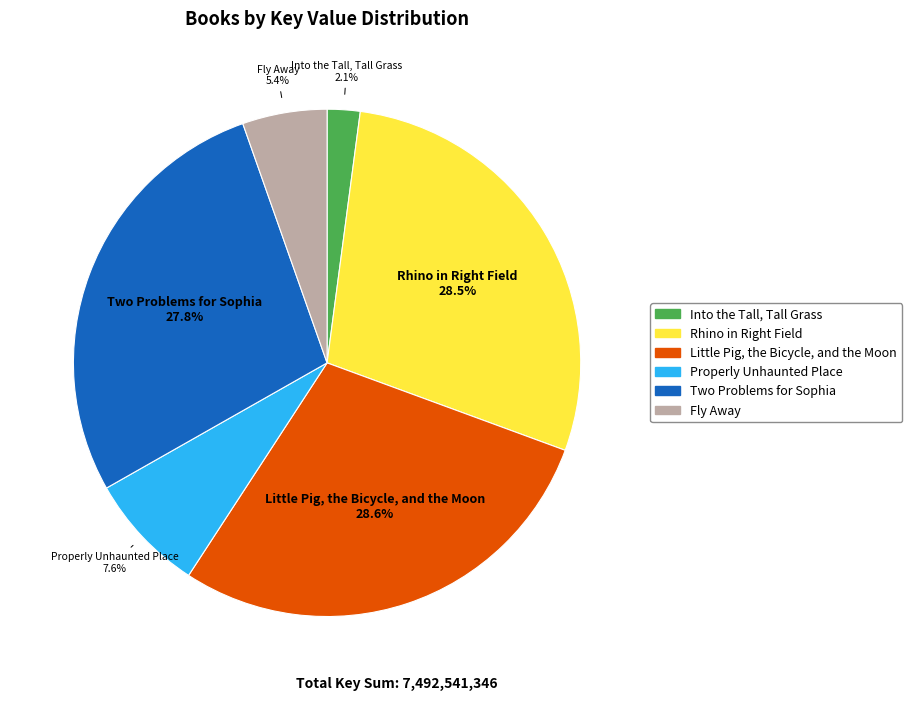

What percentage is the Little Pig, the Bicycle, and the Moon slice, to the nearest percent?

29%